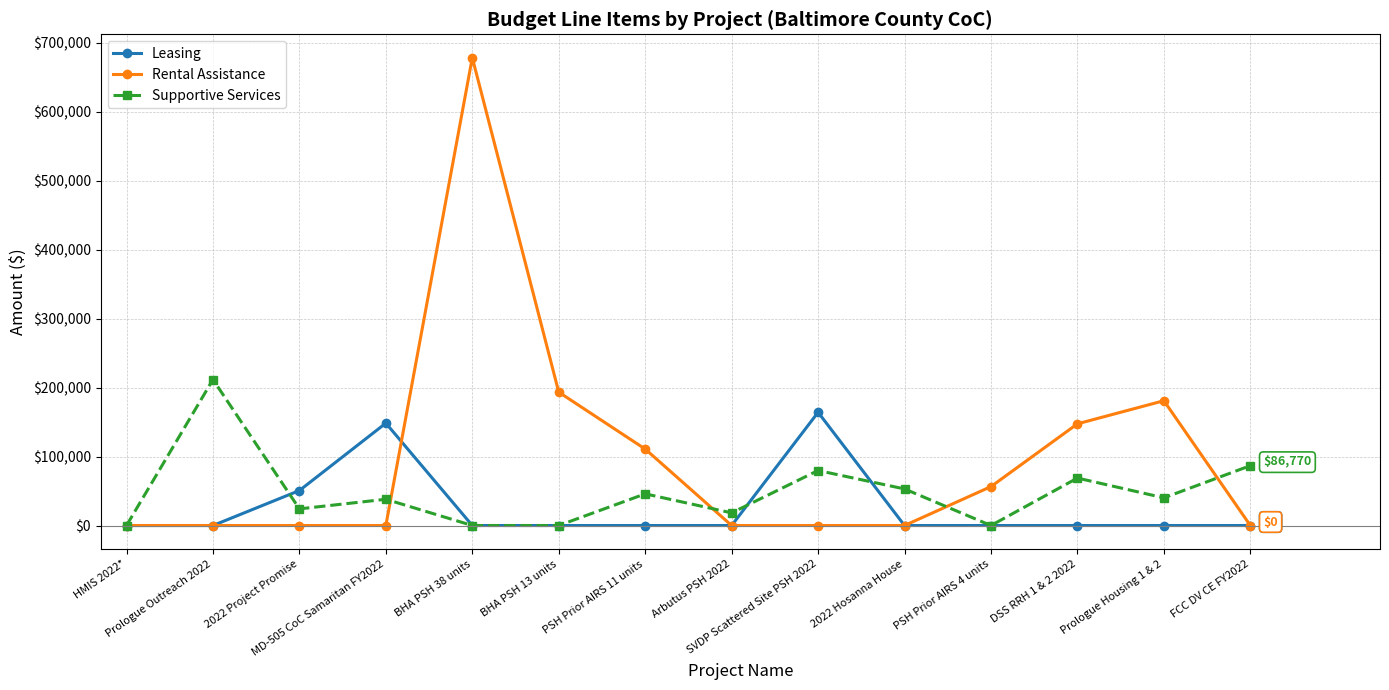

What is the difference between the maximum and second lowest values in the Supportive Services series?

211589